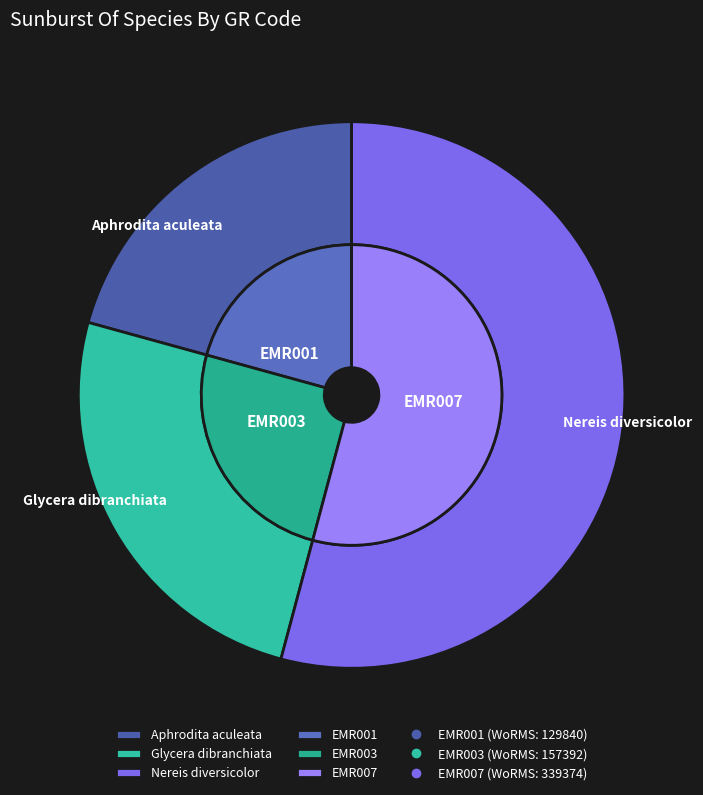

Which category has the biggest portion of the pie?

EMR007